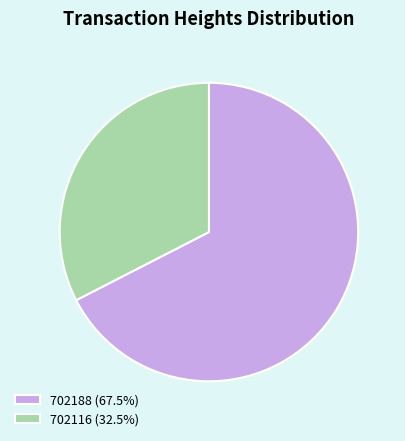

Is the sum of 702188 and 702116 greater than half?

Yes